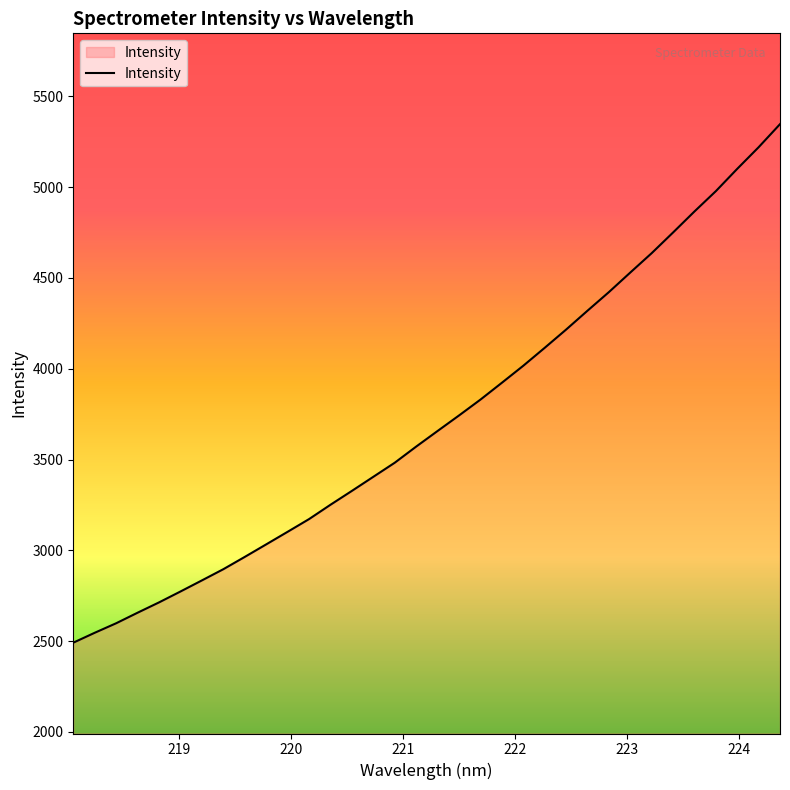

What is the greatest value displayed?

5346.4